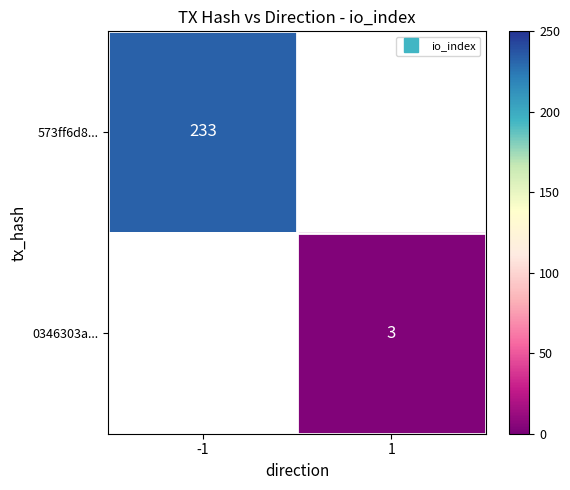

What is the smallest value displayed?

3.0